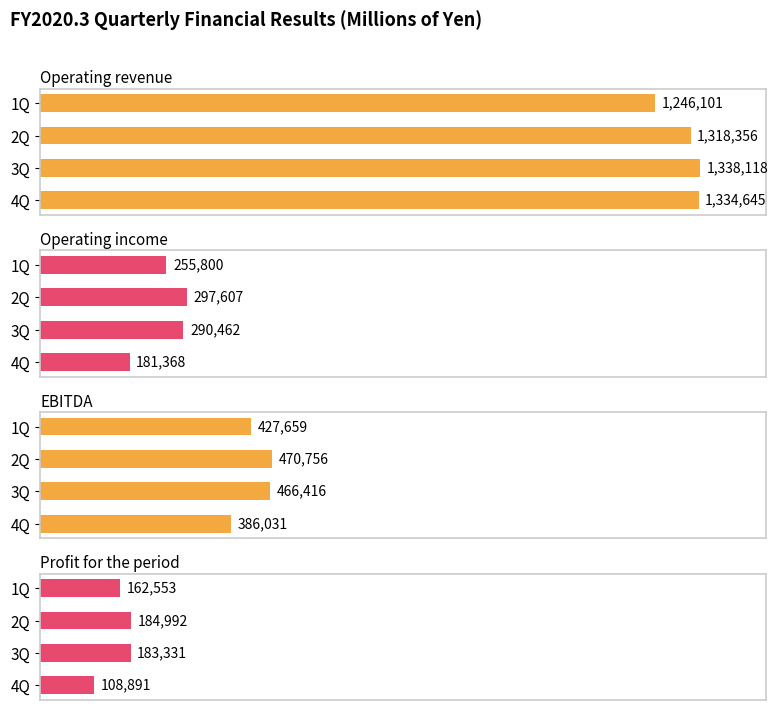

What are all the series names shown in the legend?

Operating revenue, Operating income, EBITDA, Profit for the period